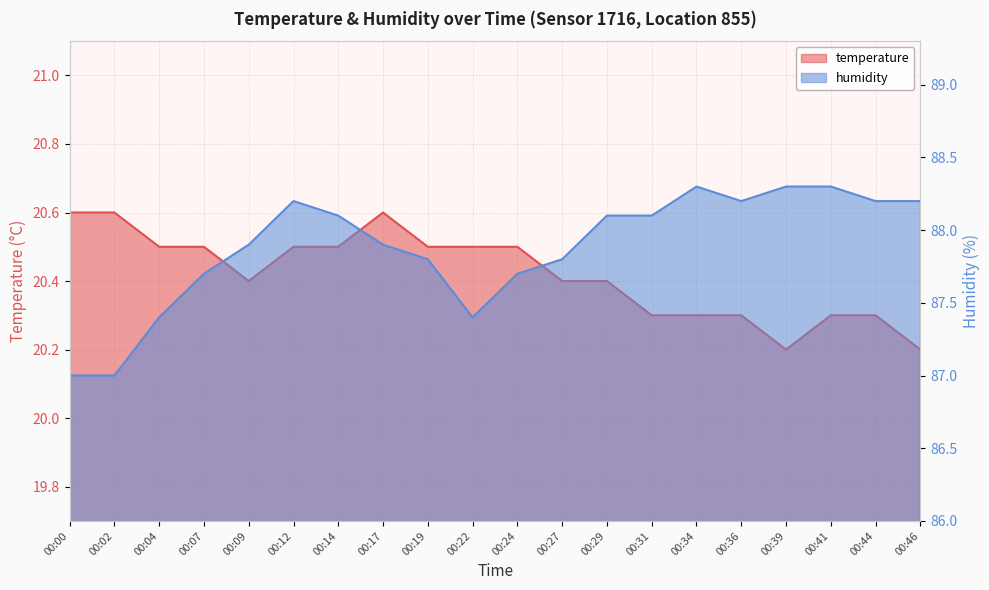

What are all the series names shown in the legend?

temperature, humidity